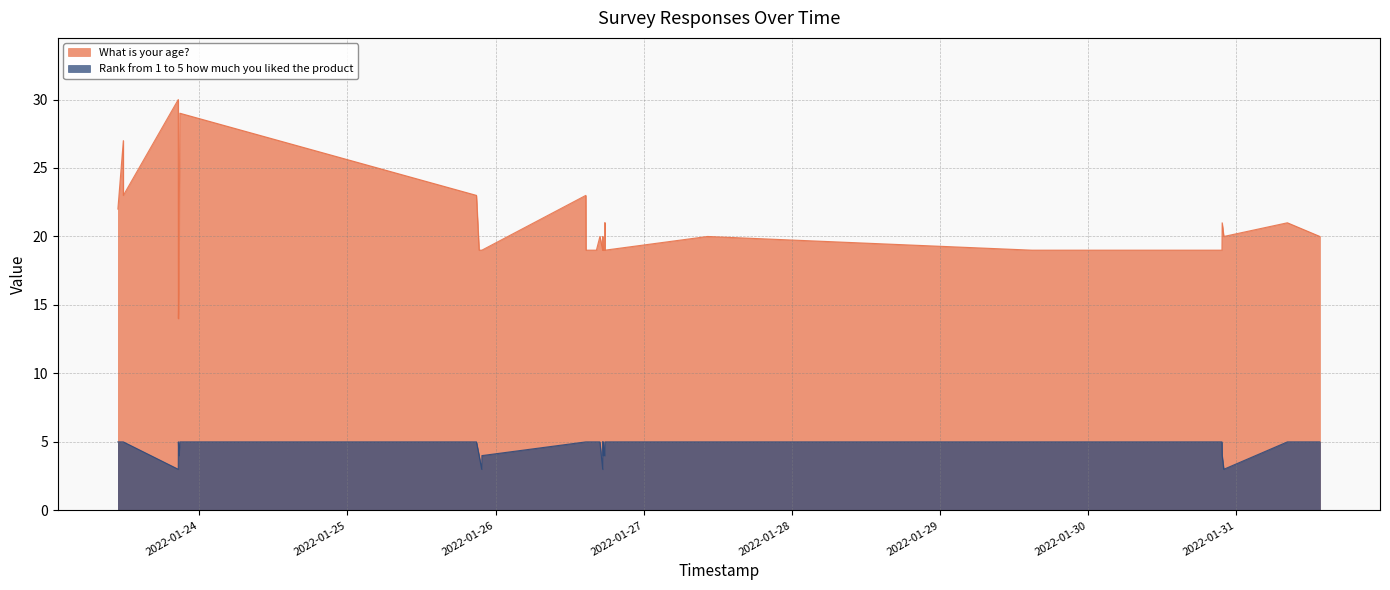

Is it true that What is your age? equals 9 at 2022-01-26 17:43?

False